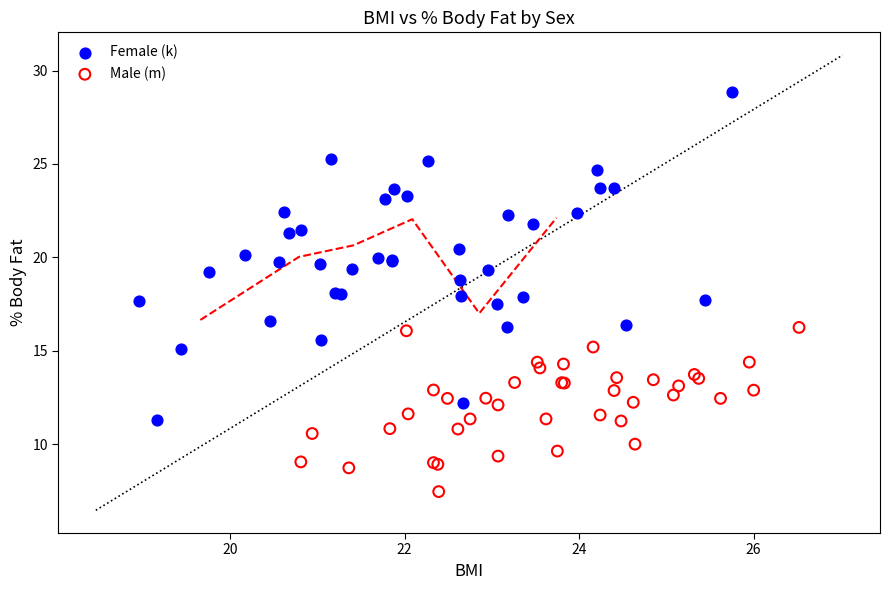

Which series contains the highest Y value?

Female (k)